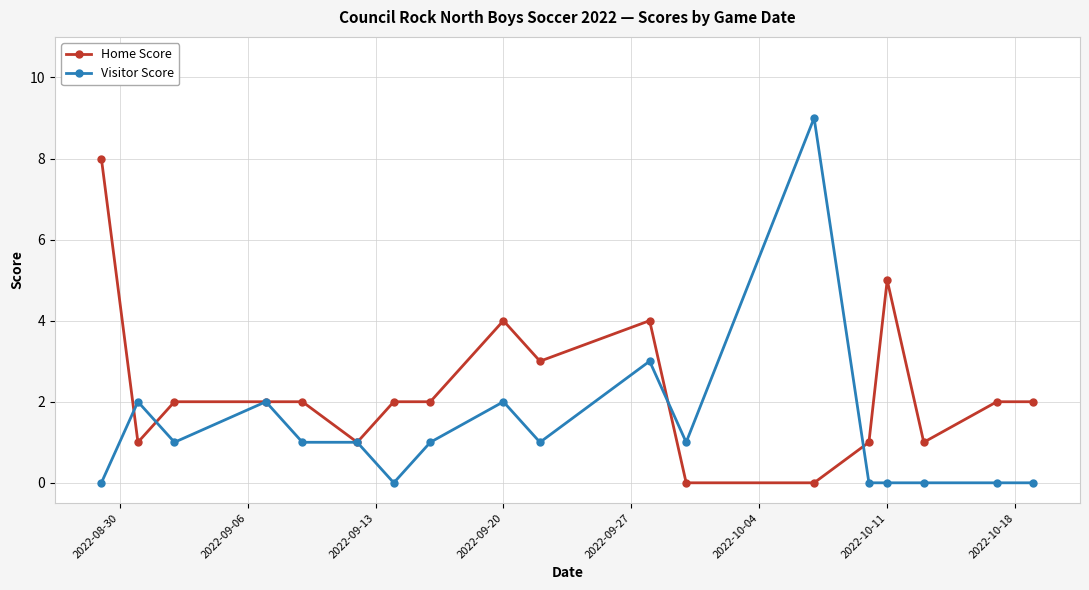

True or false: Home Score has more than 0 points higher than both neighbors.

True